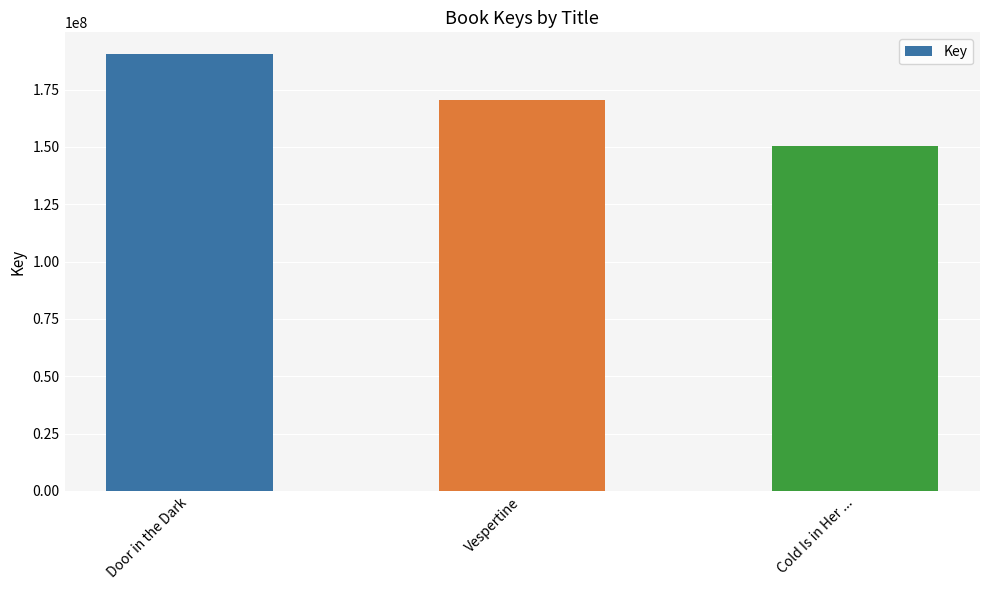

Does the chart contain stacked bars?

No